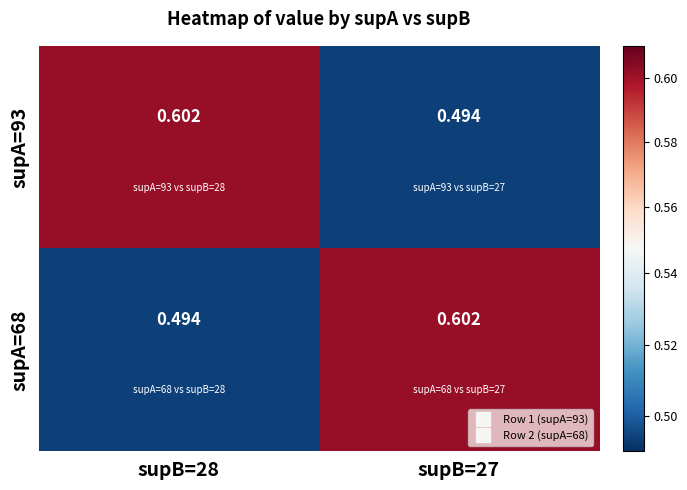

What is the total value across all series at supB=28?

1.1